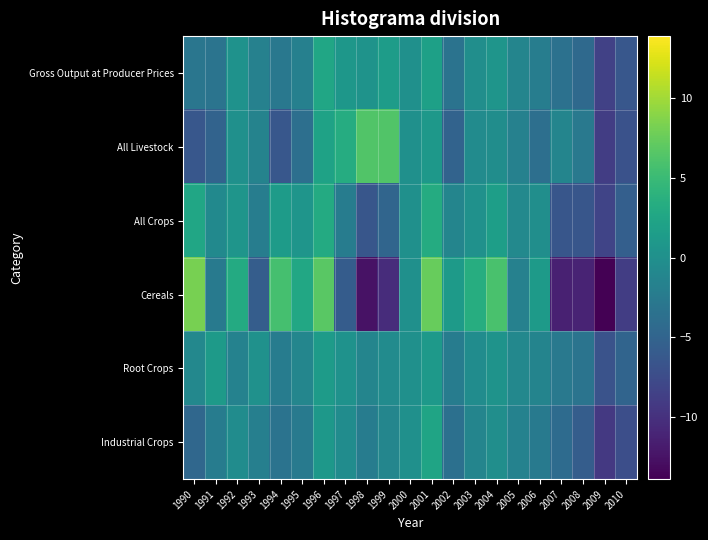

Which category has the highest value across all series?

1990